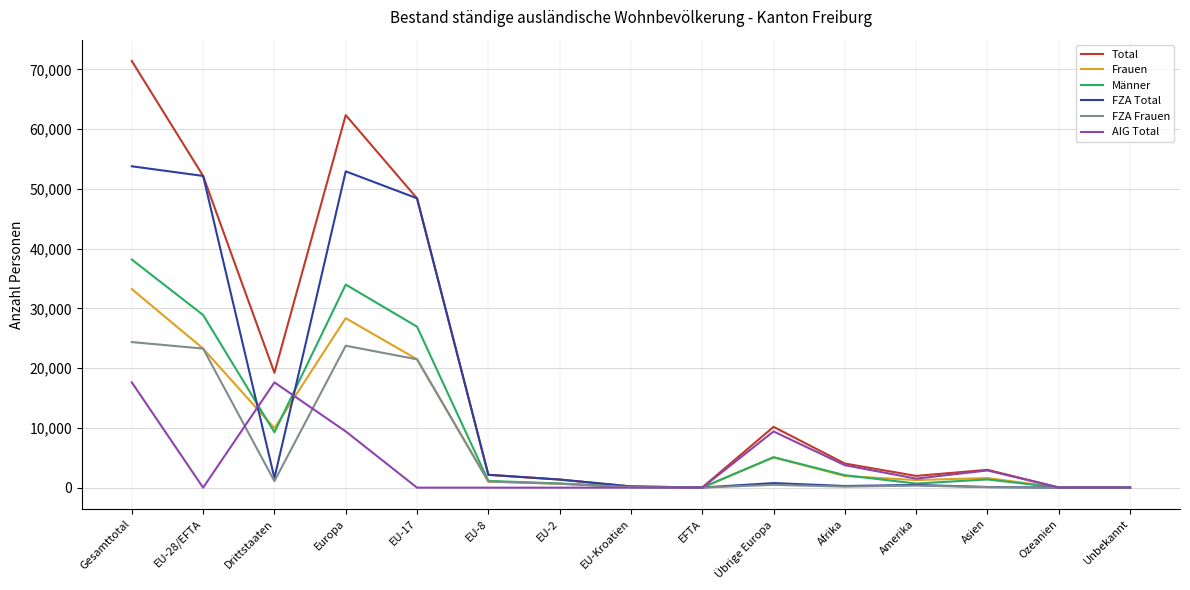

Which category has the highest value in the Frauen series?

Gesamttotal